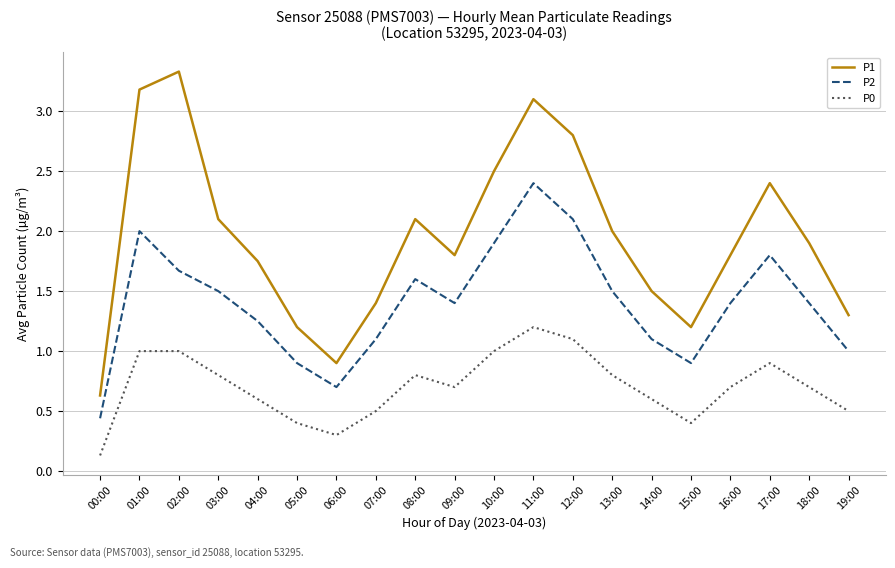

Which series has the largest total across all categories?

P1